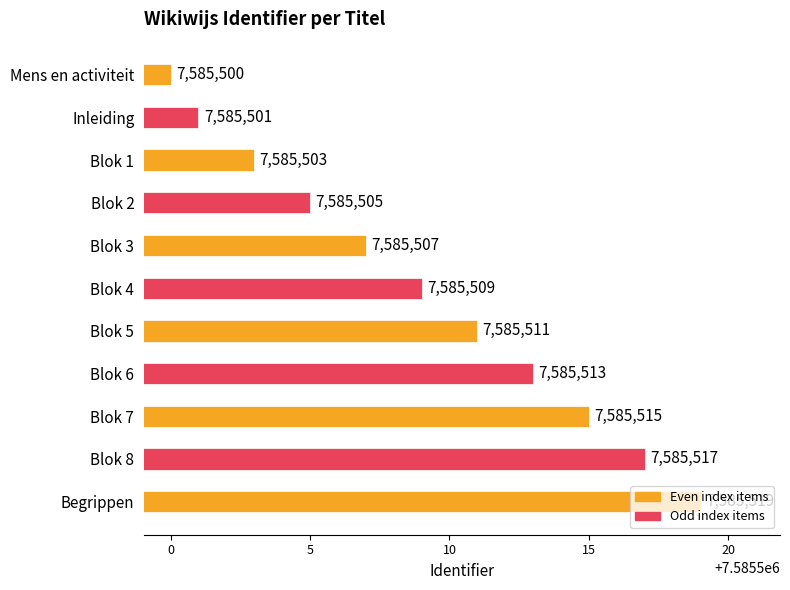

What is the change in value from Blok 7 to Begrippen?

+4